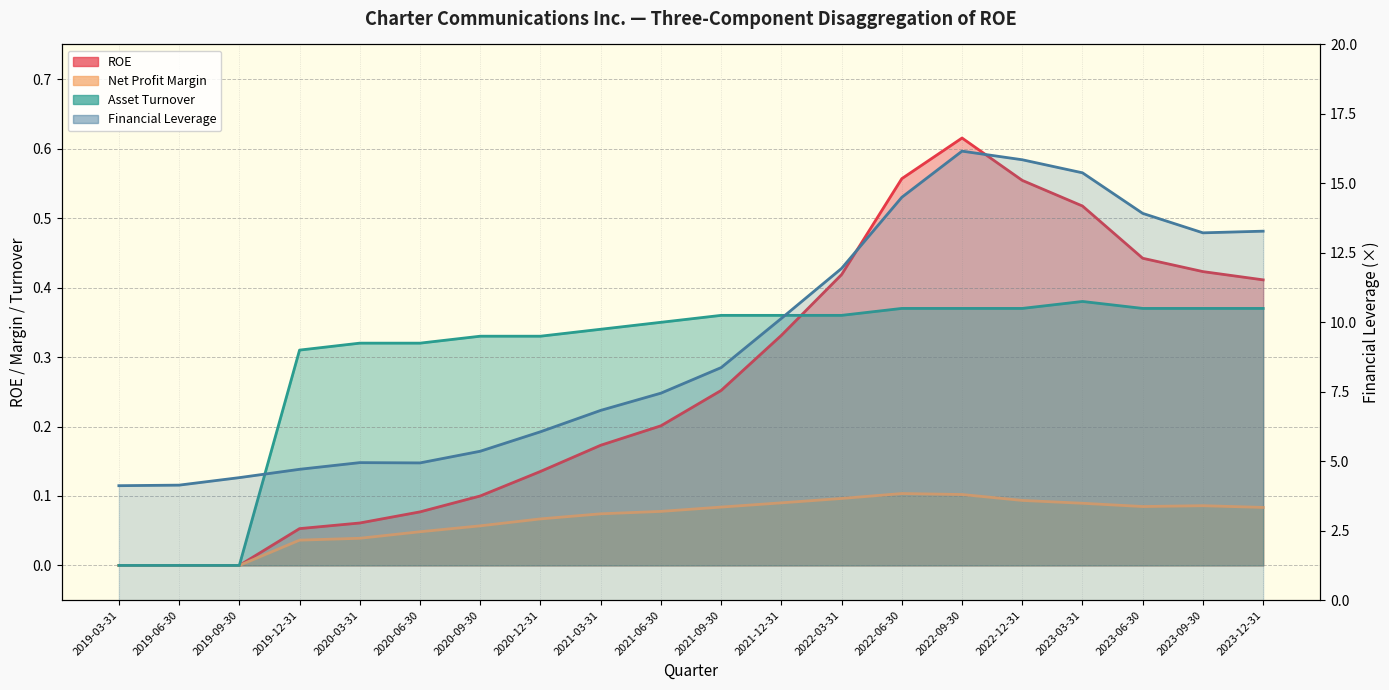

What is the value of the Net Profit Margin point at the 13th from the left?

0.1